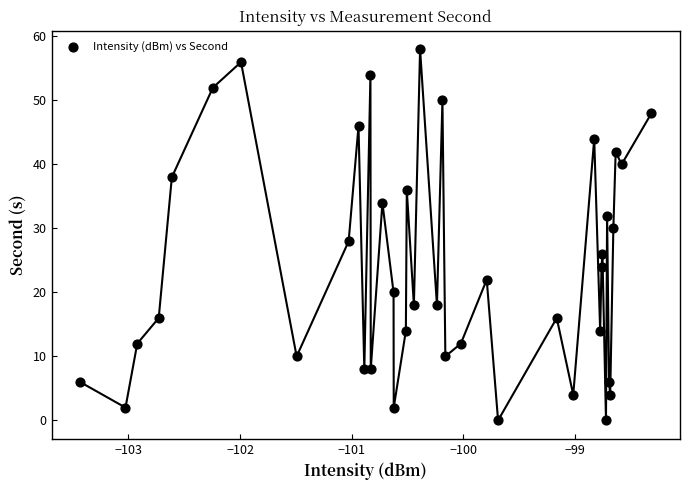

What is the range of Y values (max minus min)?

58